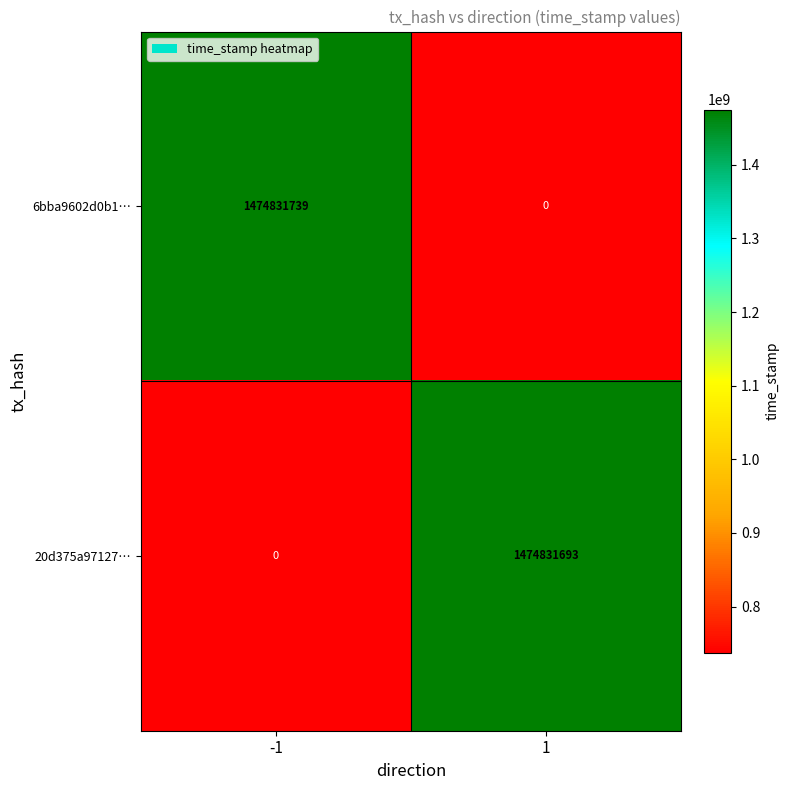

Rank the series by their maximum value, from highest to lowest.

6bba9602d0b1…, 20d375a97127…